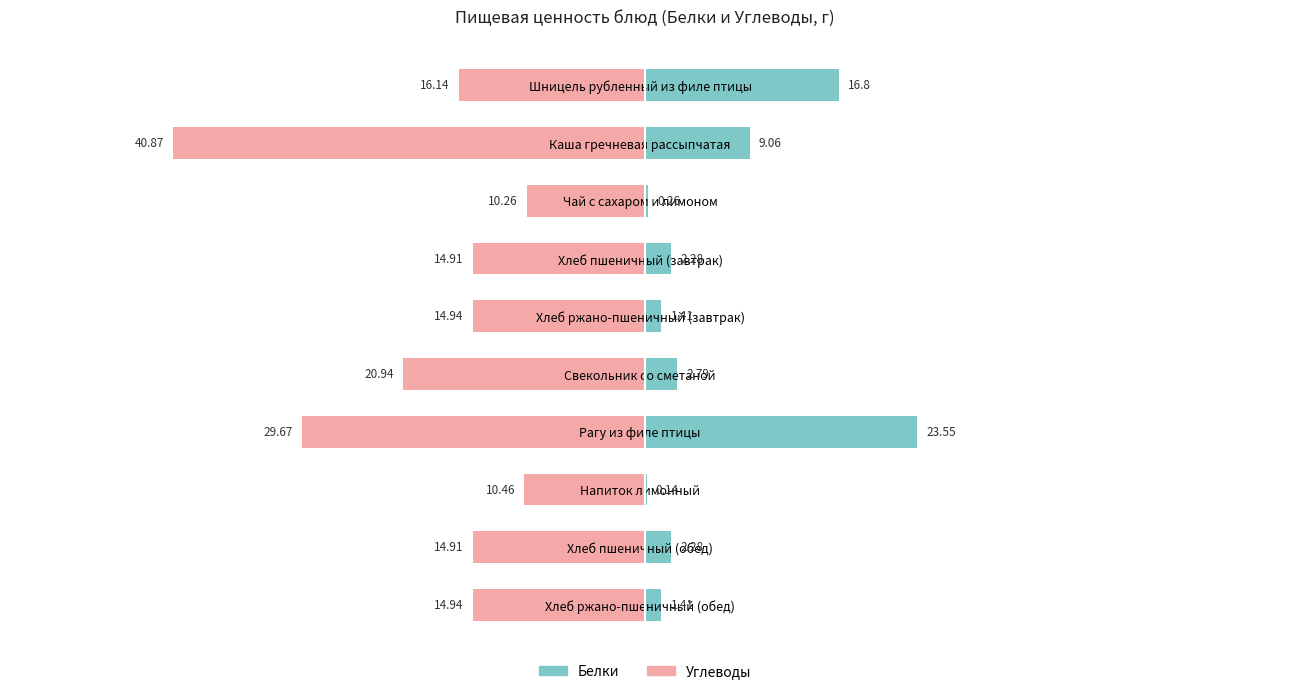

What is the difference between the maximum and minimum values in the Белки series?

23.4